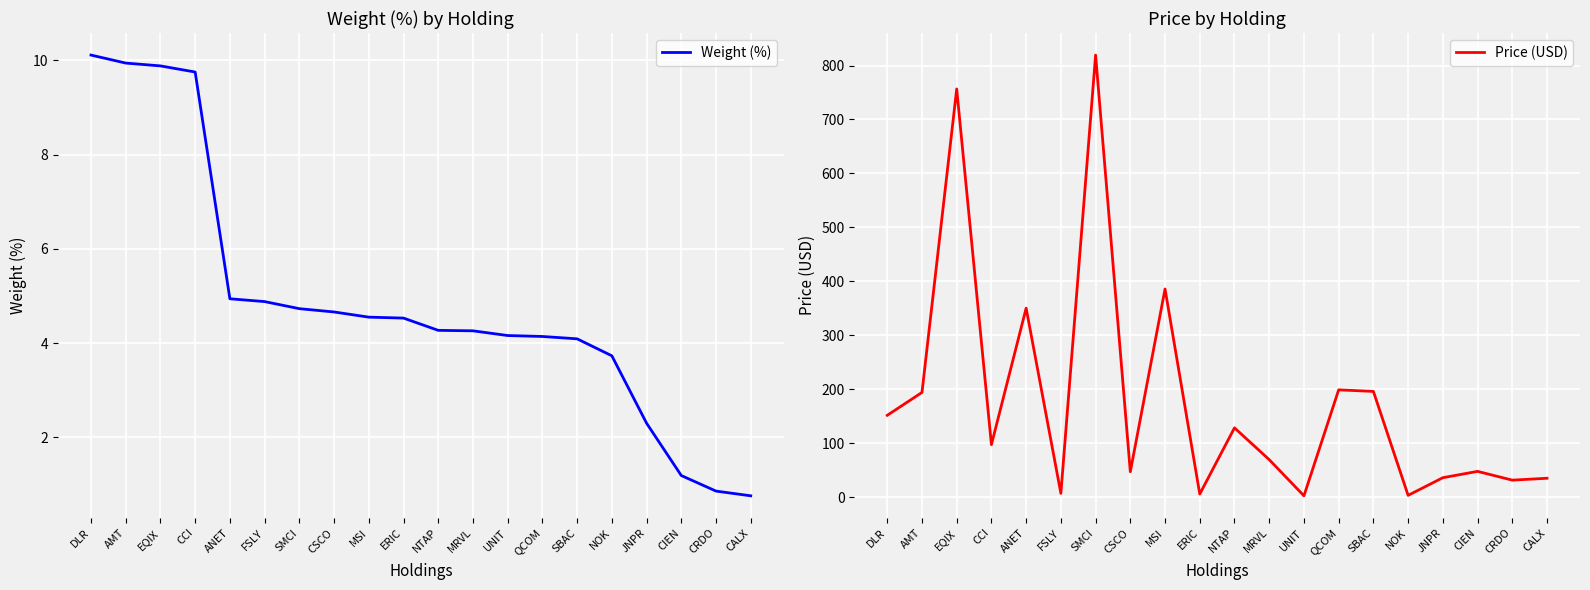

What position from the left is JNPR?

17